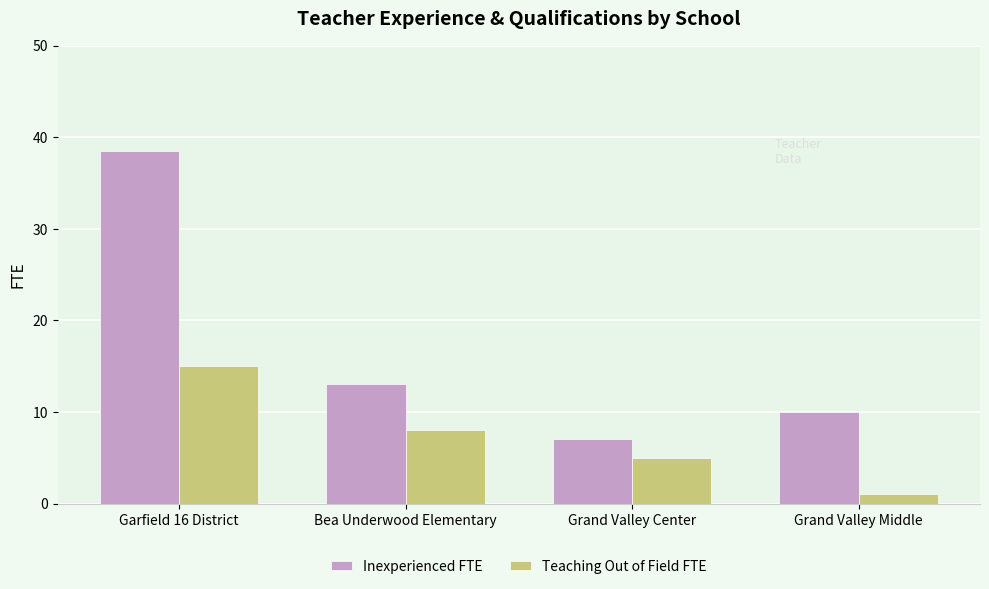

What is the label of the 3rd bar from the left?

Grand Valley Center